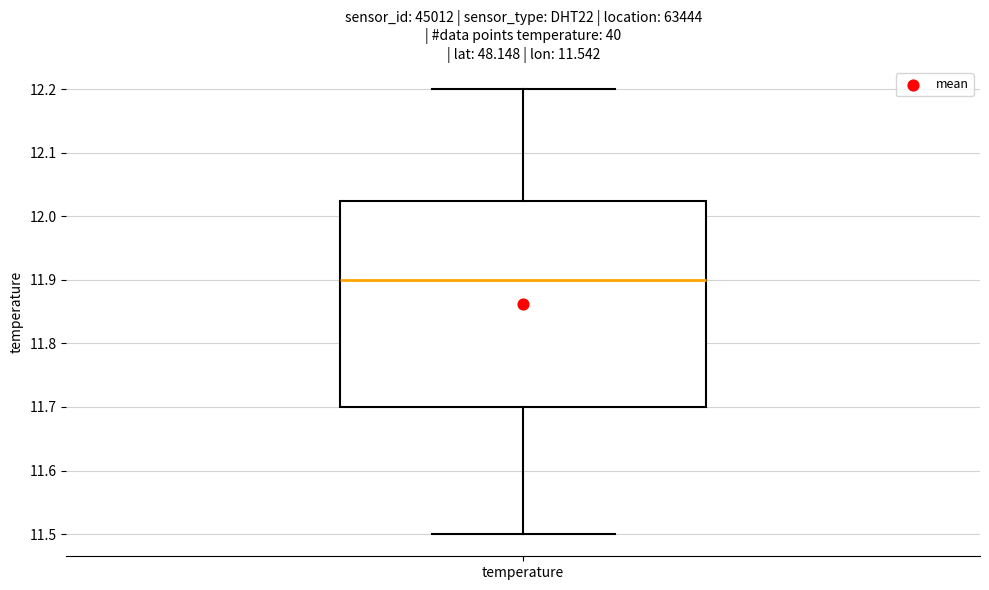

Where is the lower edge of the box for temperature on the y-axis? The values are not printed on the chart, so give them approximately, as read against the axis.

11.70